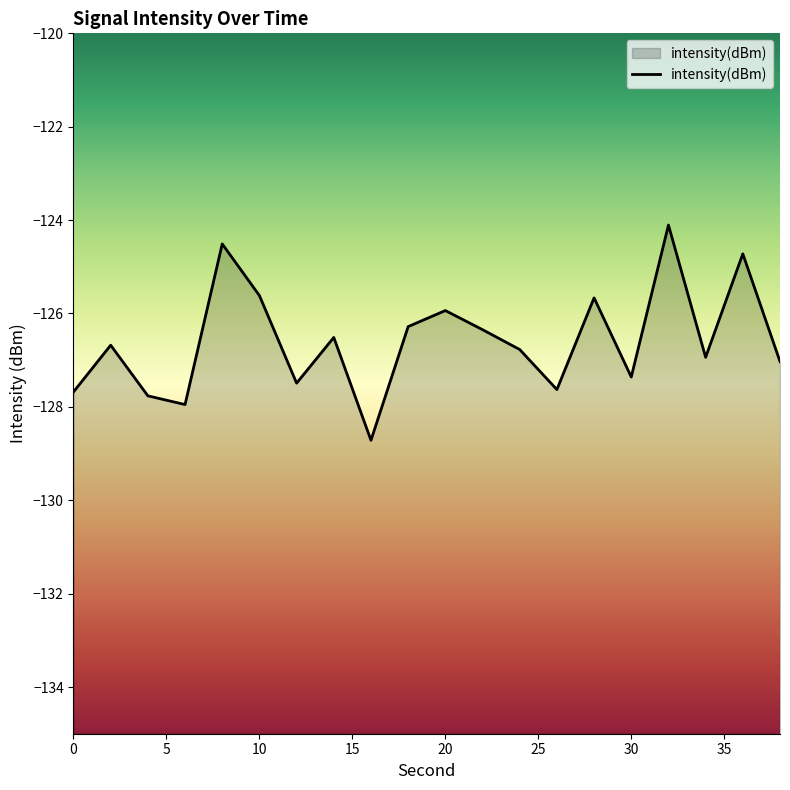

What is the value of the 8th point from the left?

-126.5